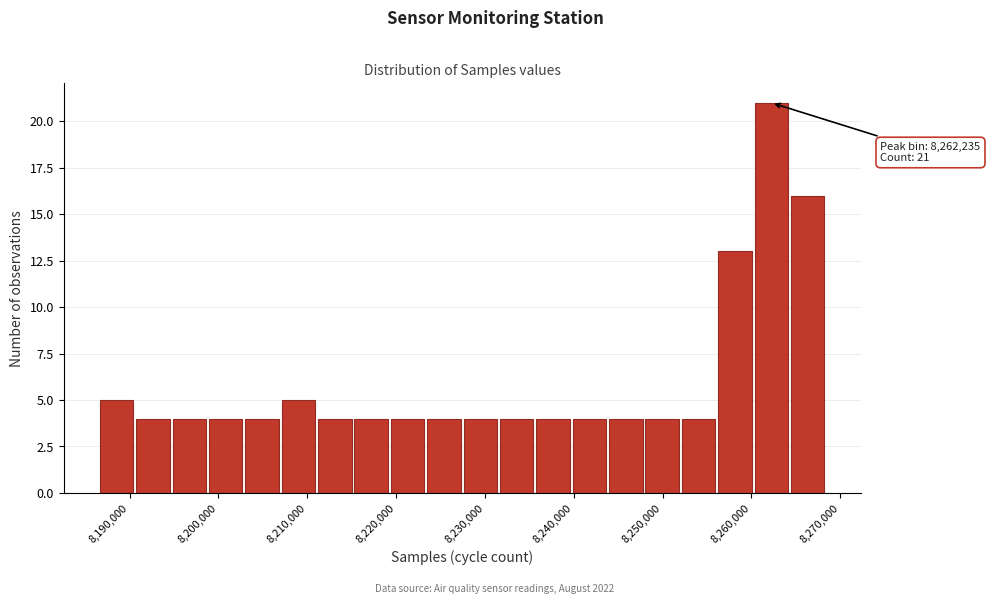

Over which range of the x-axis is the bar tallest?

8260000 to 8264000